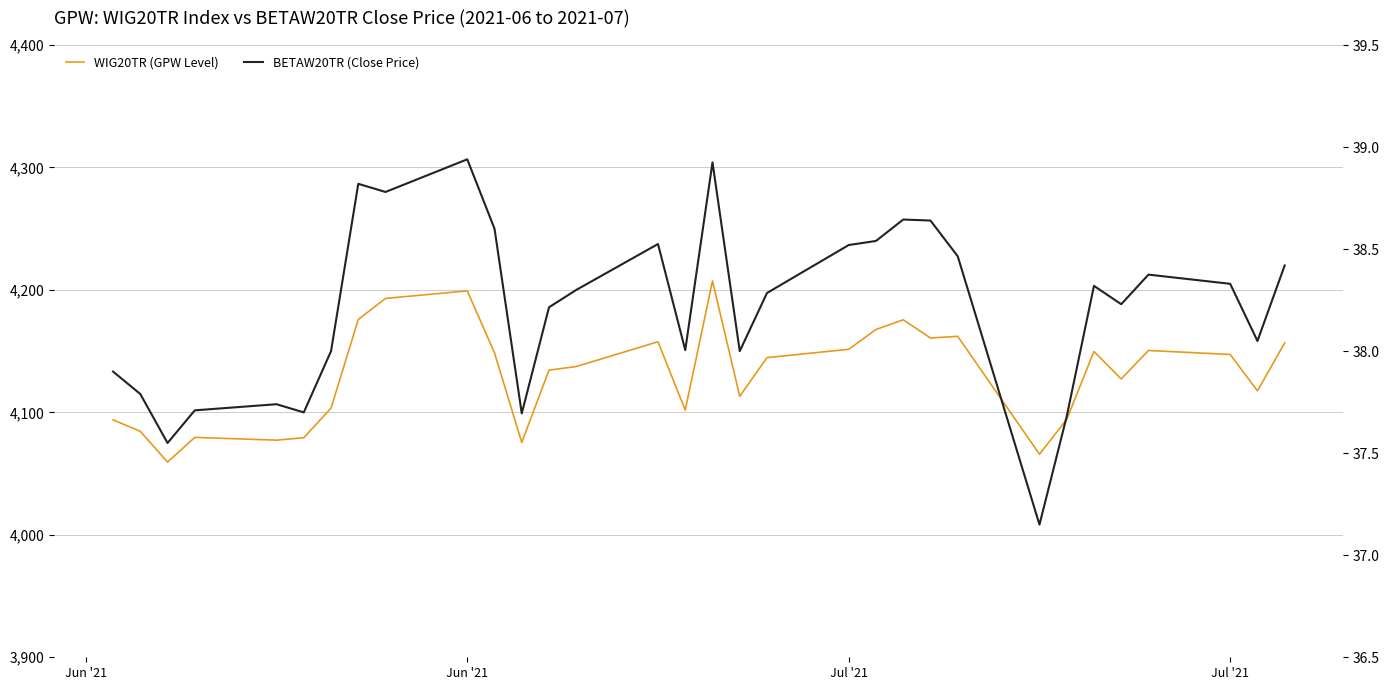

Count the number of data series in this chart.

2